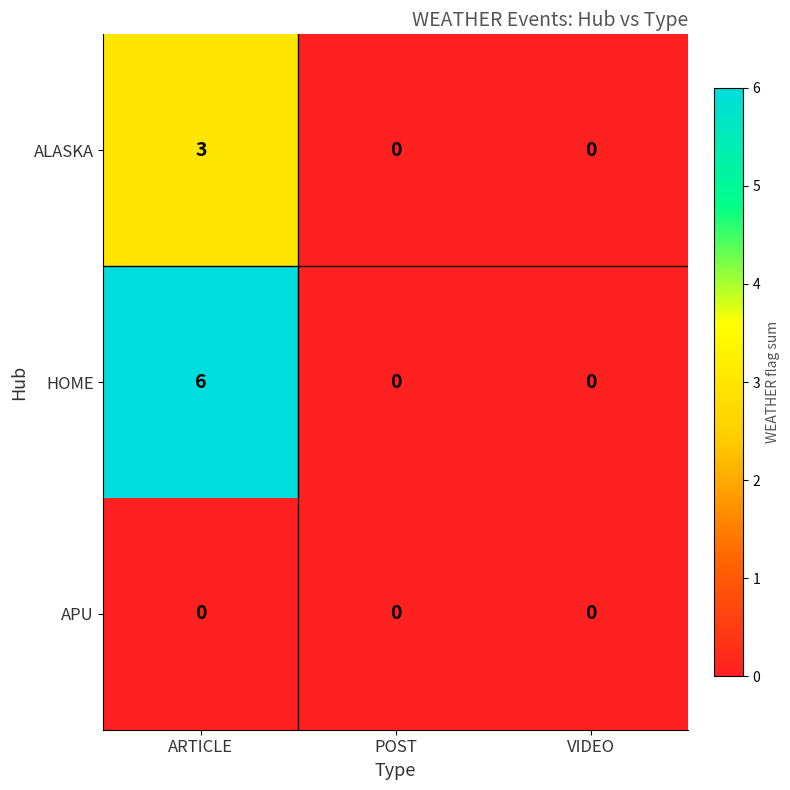

At how many categories does at least one series exceed 3?

1